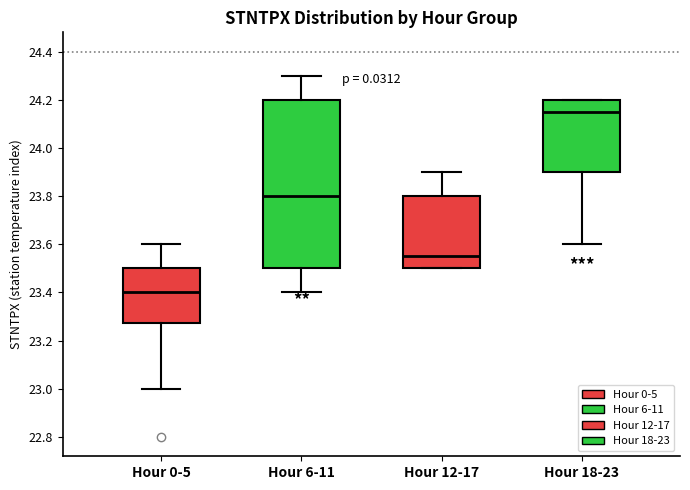

Which box's median line is the lowest?

Hour 0-5